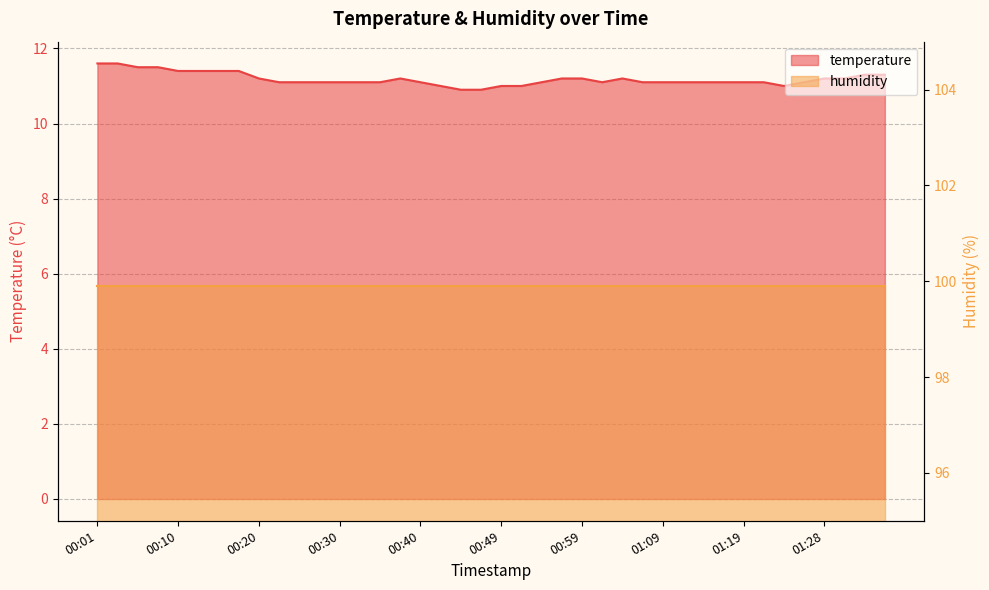

How many points are higher than both their immediate neighbors (excluding endpoints)?

2